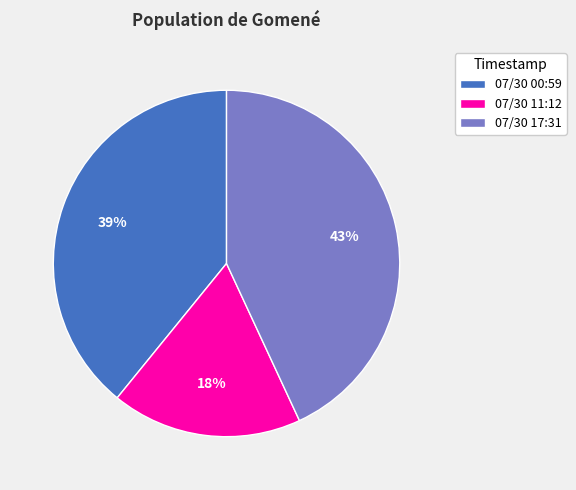

To the nearest percent, what is the average slice percentage?

33%